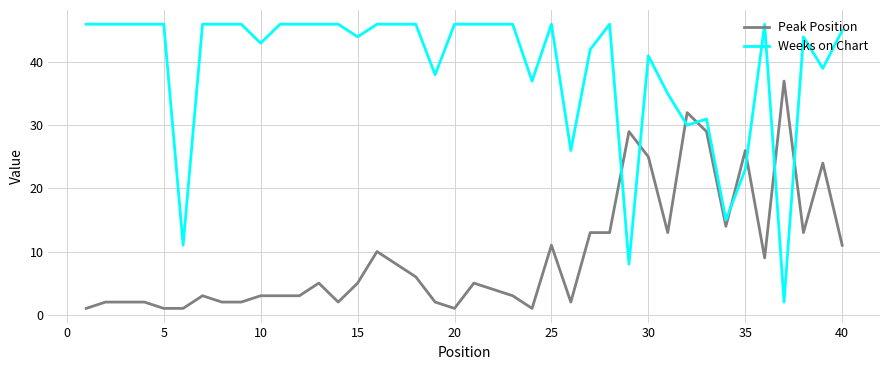

Which series has the largest total across all categories?

Weeks on Chart